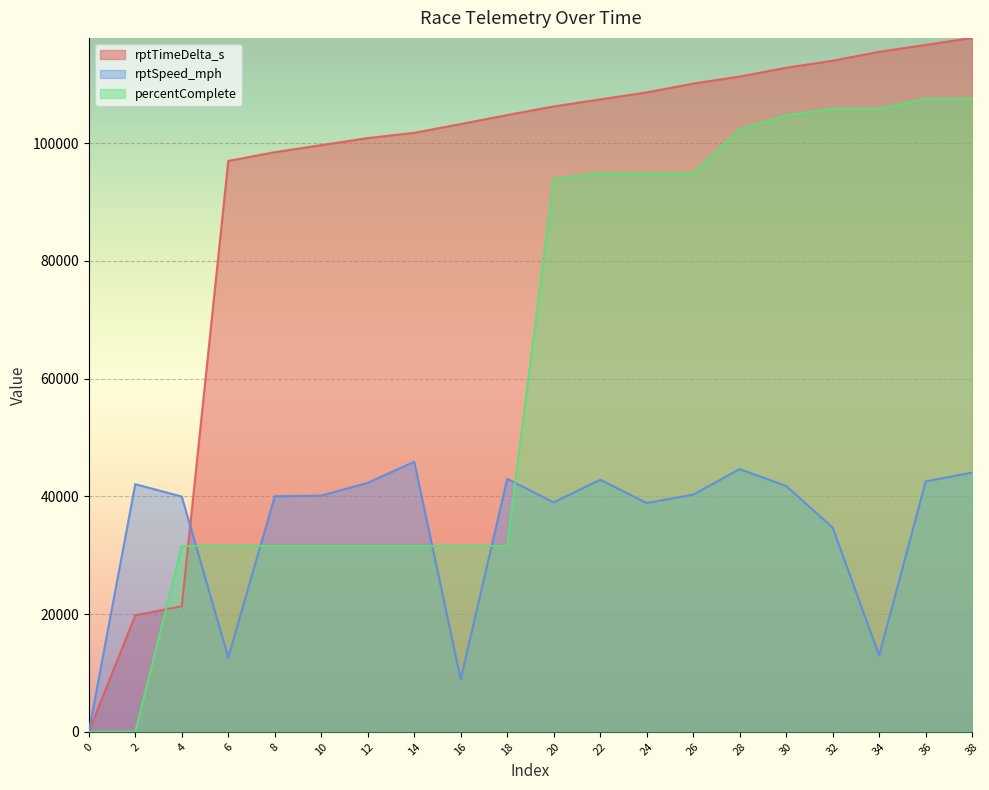

Is it true that rptTimeDelta_s equals 184727.9 at 20?

False